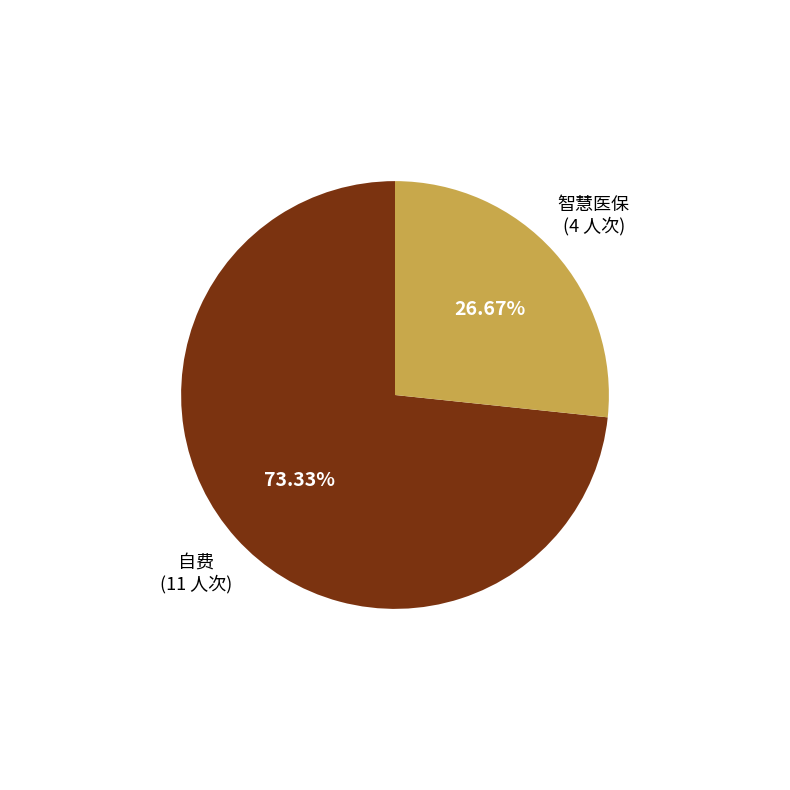

Is there any slice that represents more than half of the pie?

Yes